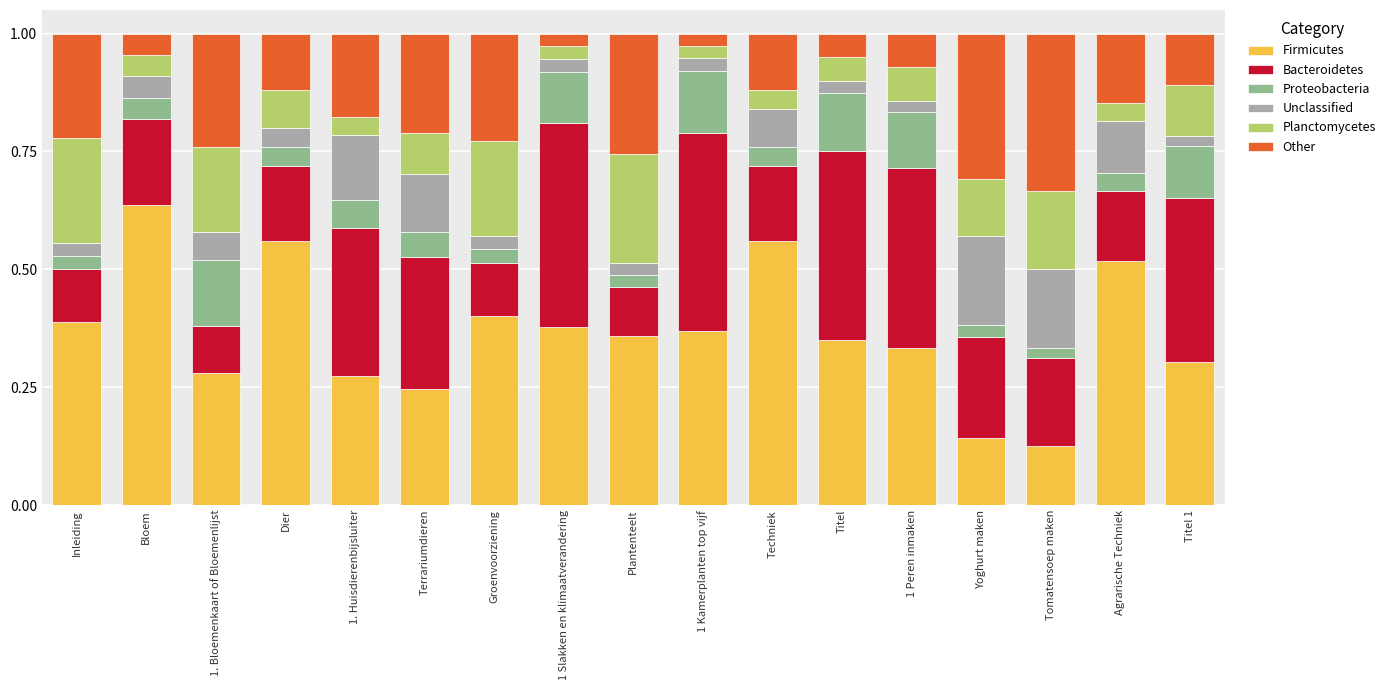

What is the total value across all series at 1. Bloemenkaart of Bloemenlijst?

1.0